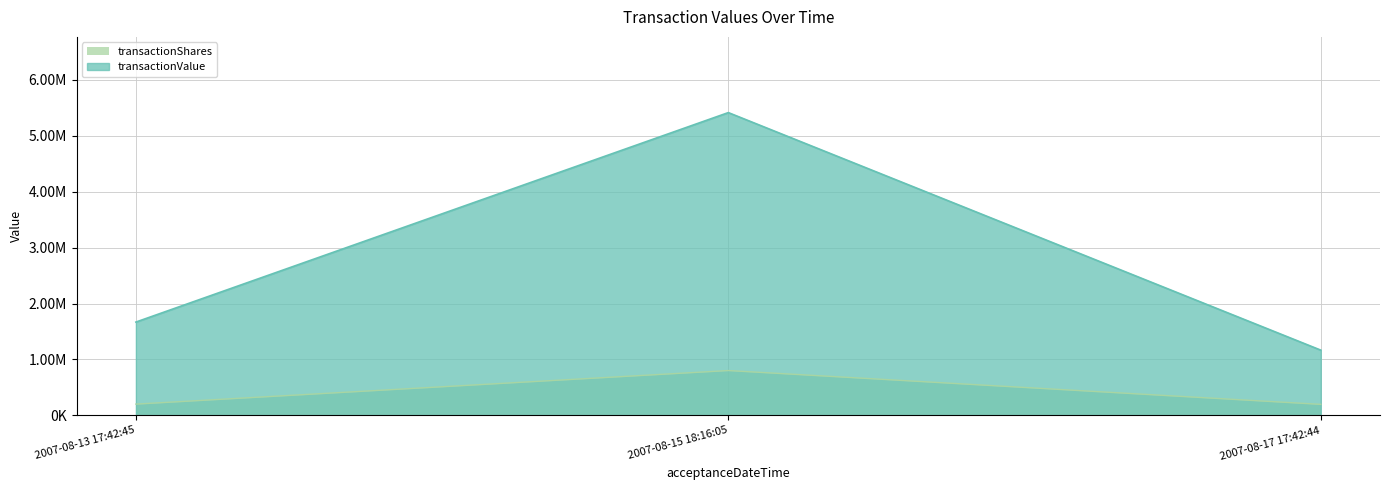

At which category is the sum across all series the highest?

2007-08-15 18:16:05